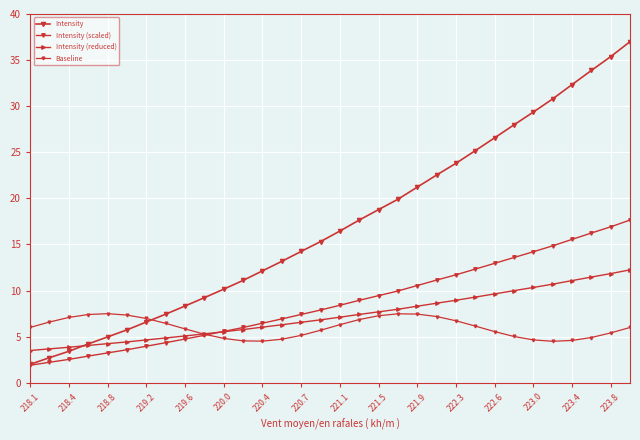

Is this an area chart (filled region under the line)?

No